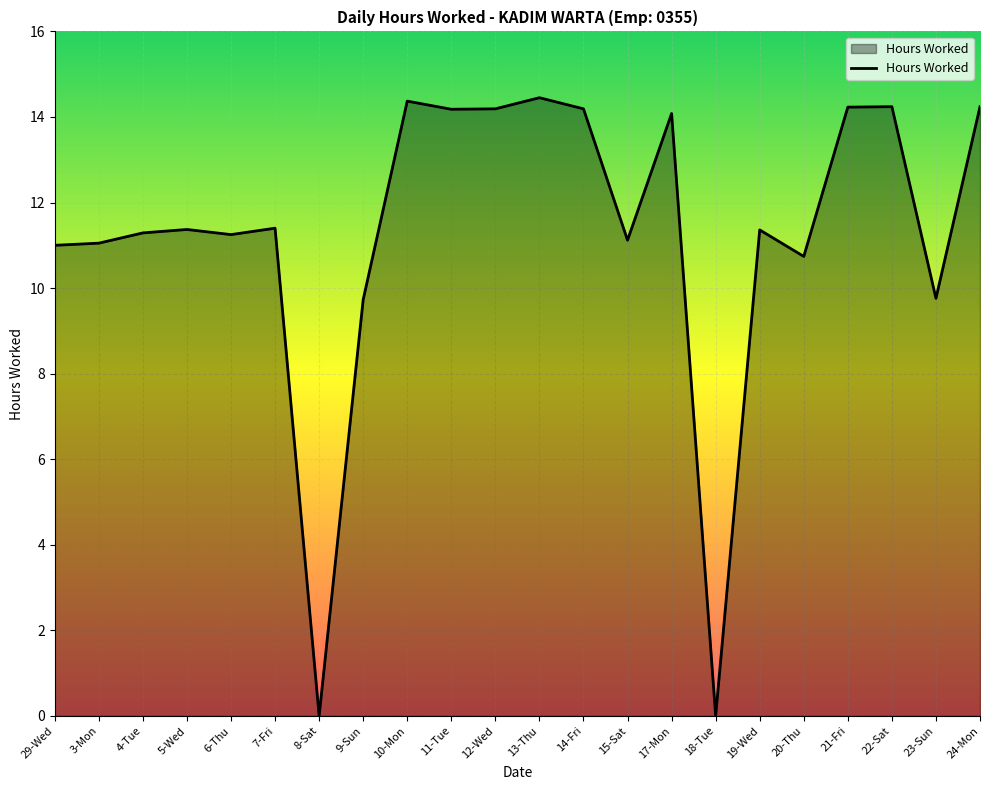

Which has a higher value, 7-Fri or 18-Tue?

7-Fri